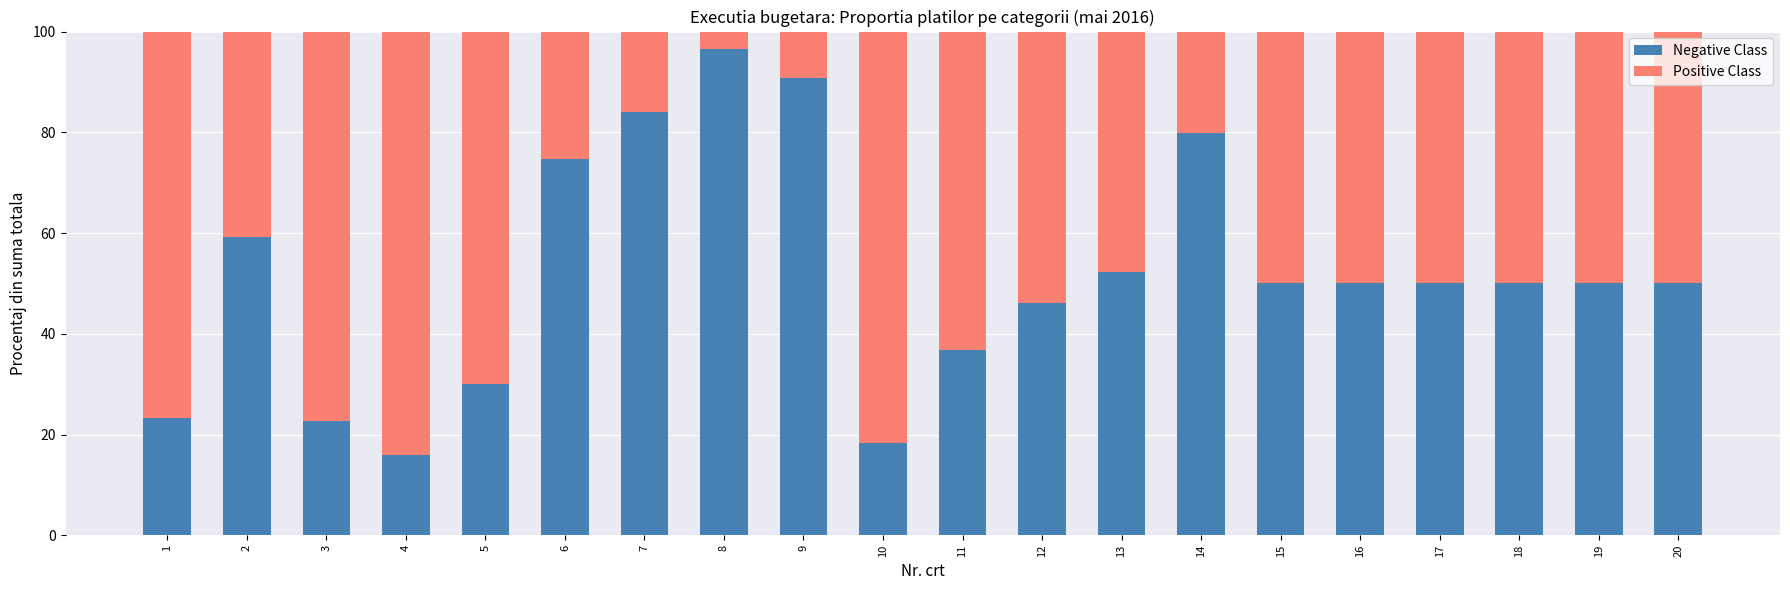

Is it true that Negative Class equals 22.7 at 3?

True